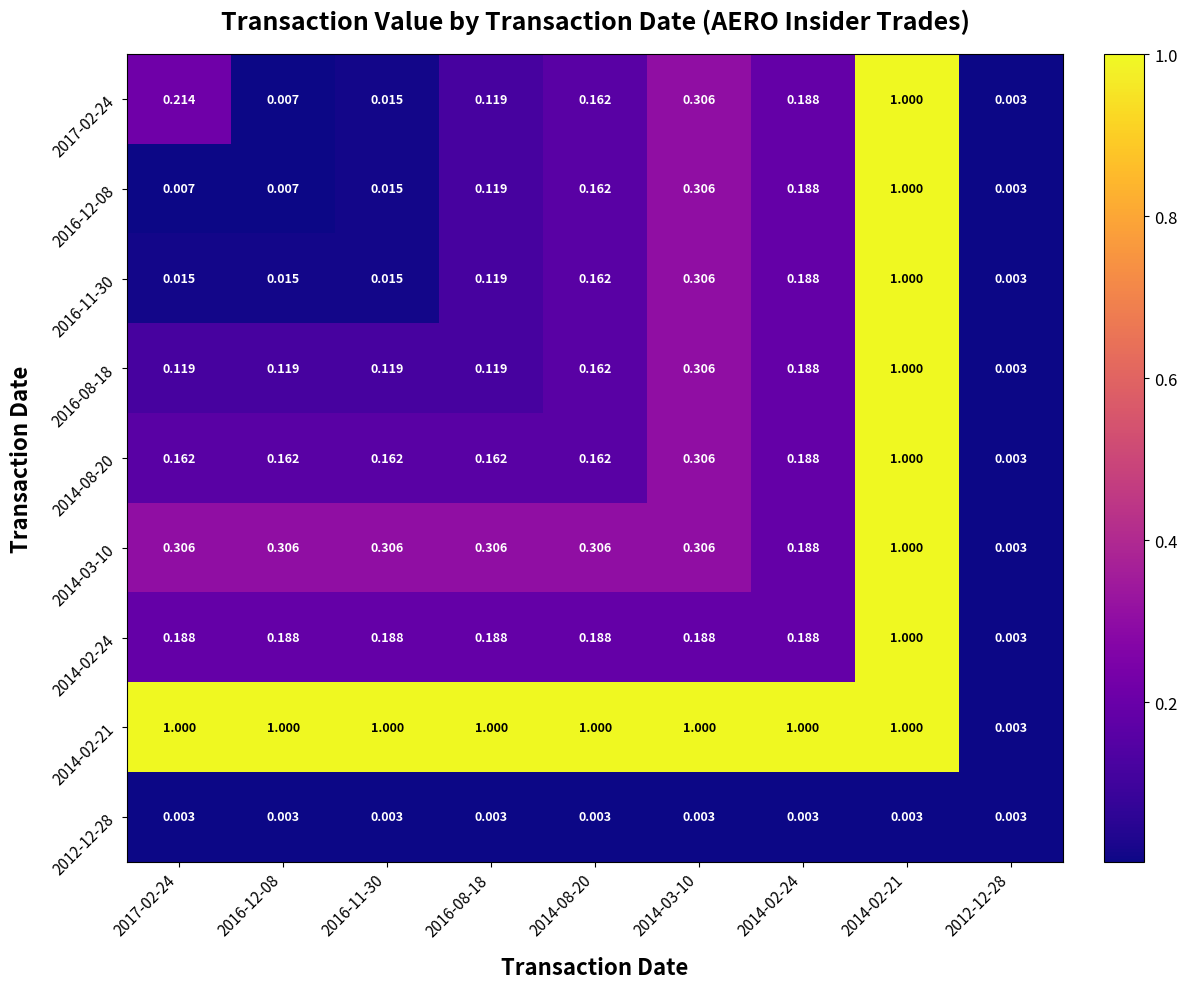

Which category has the highest value across all series?

2014-02-21